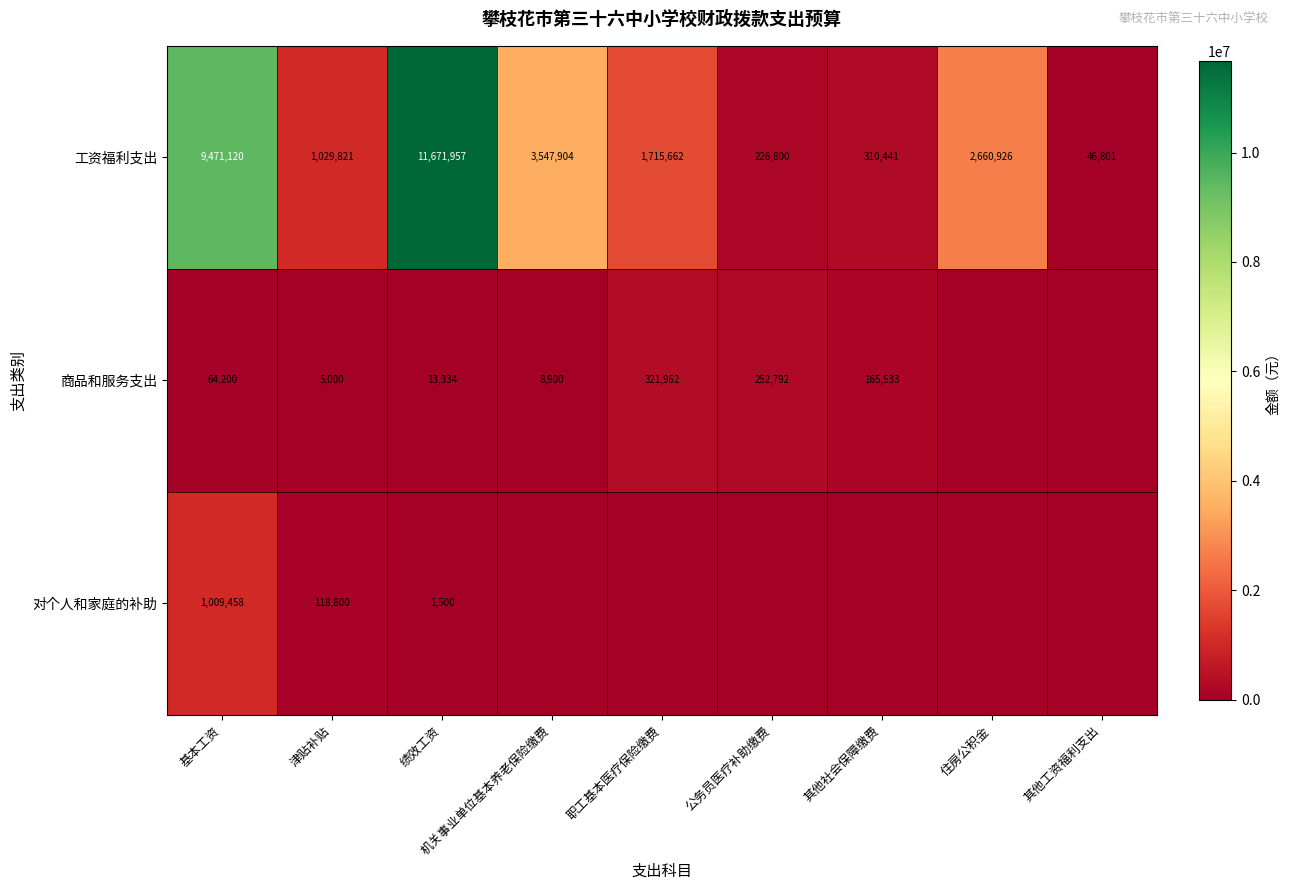

The value of 工资福利支出 at 职工基本医疗保险缴费 is 1715662. True or false?

True